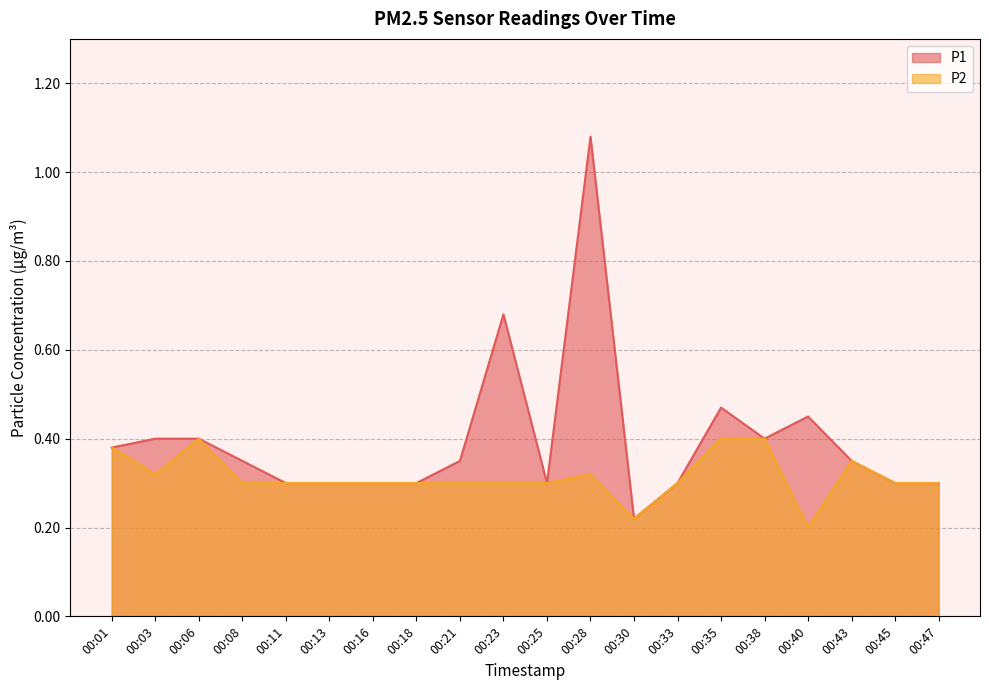

True or false: P1 and P2 cross at least once.

False